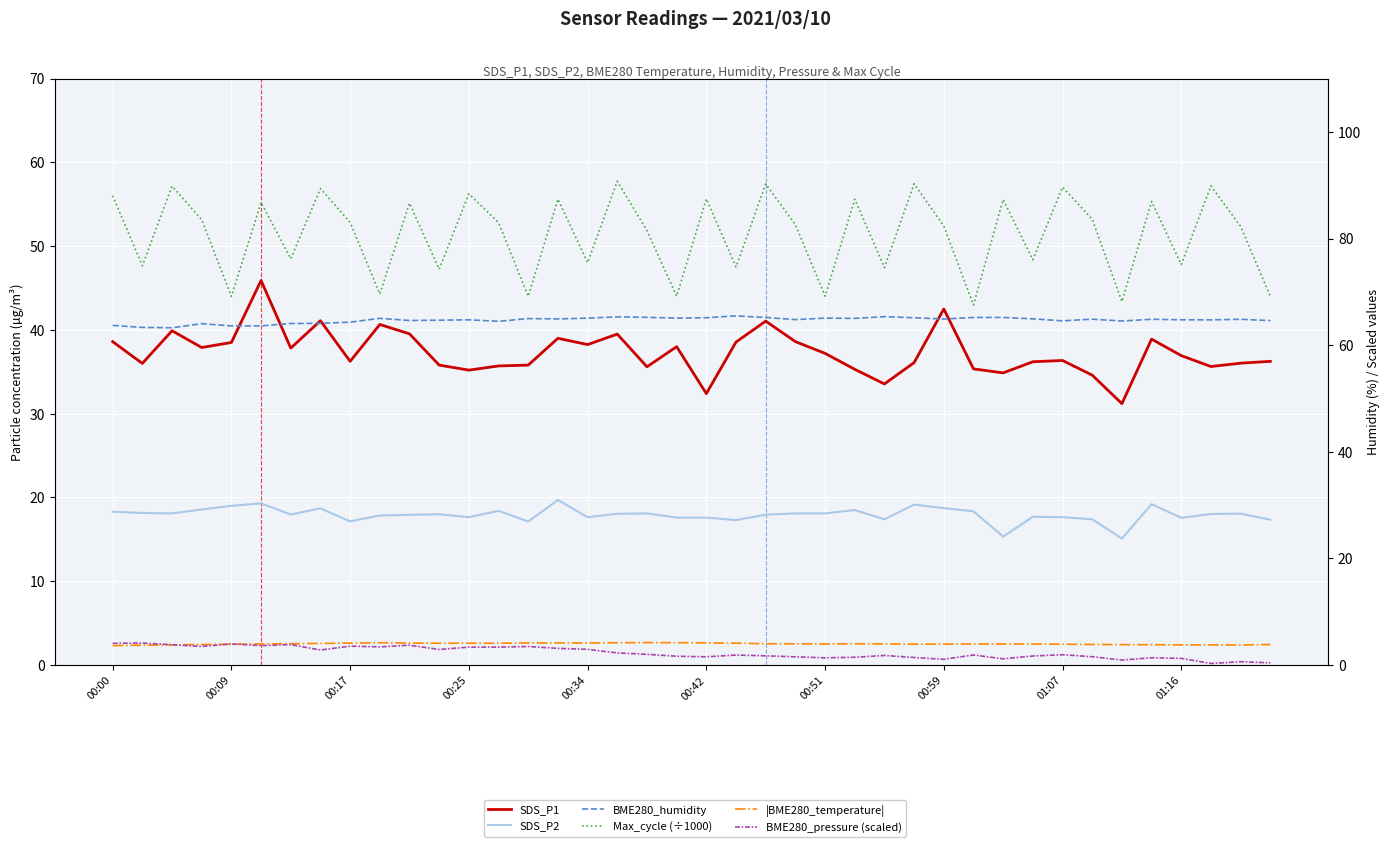

What is the total value across all series at 00:51?

203.9